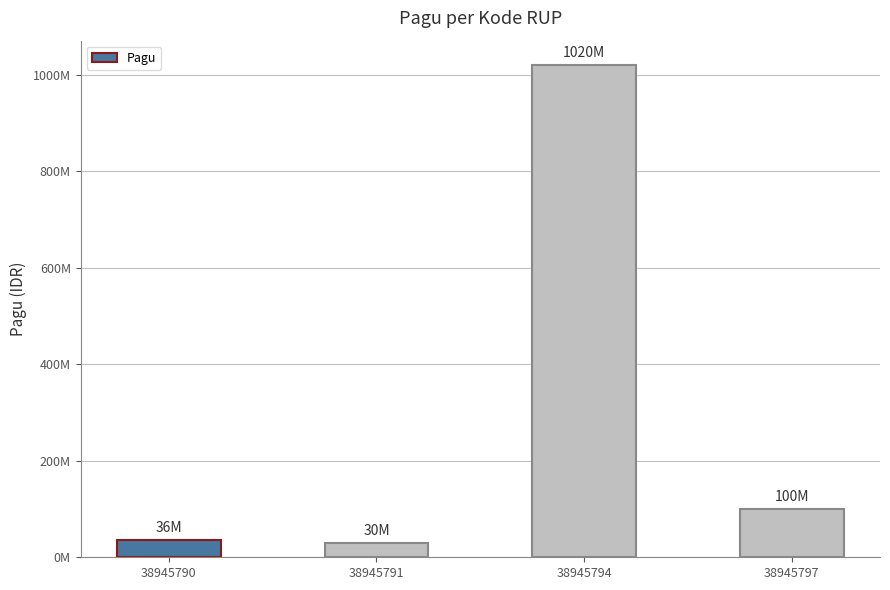

Are the bars grouped side by side (vs. stacked)?

No